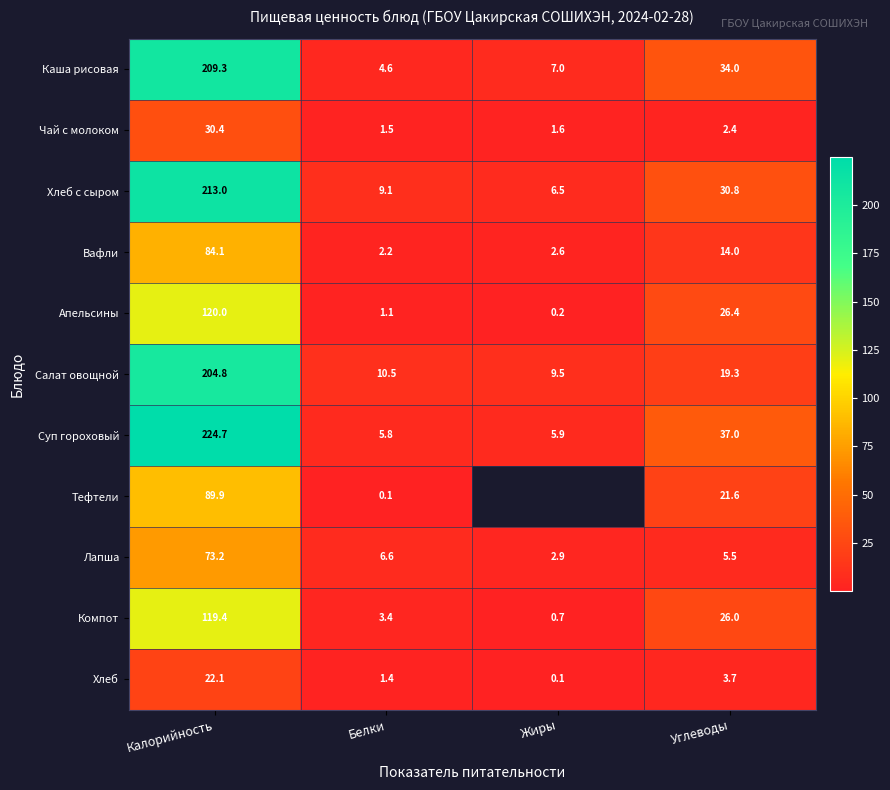

What is the highest value of the Хлеб series?

22.1